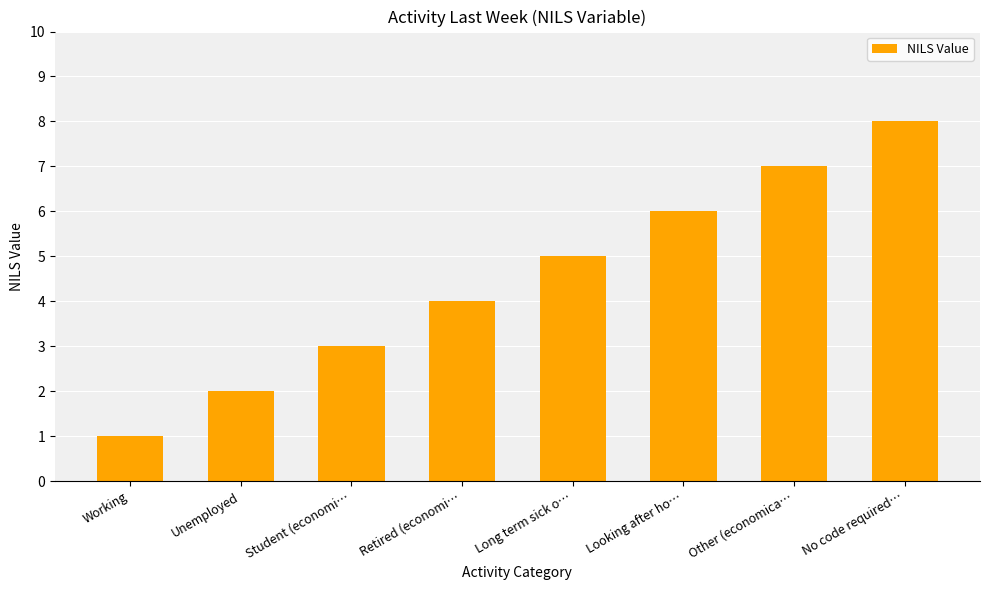

Reading right to left, list all the values displayed in this chart.

No code required…=8	Other (economica…=7	Looking after ho…=6	Long term sick o…=5	Retired (economi…=4	Student (economi…=3	Unemployed=2	Working=1